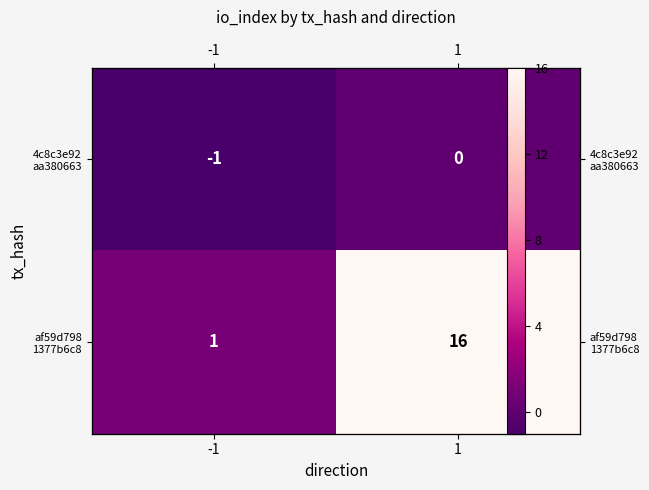

Rank the series by their average value, from highest to lowest.

af59d798 1377b6c8, 4c8c3e92 aa380663